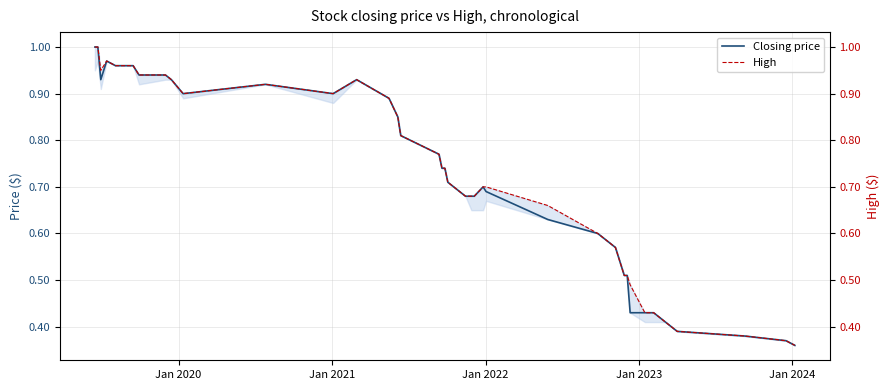

Is the value of Closing price at Jan 2020 greater than the value of High at Jan 2021?

Yes